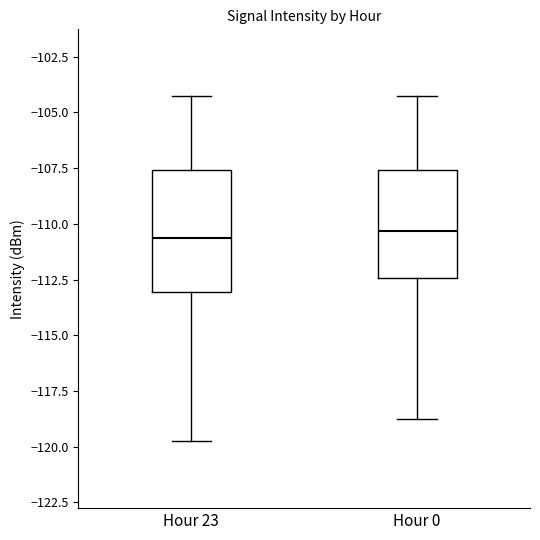

Comparing the boxes themselves (not the whiskers), which one is the tallest?

Hour 23